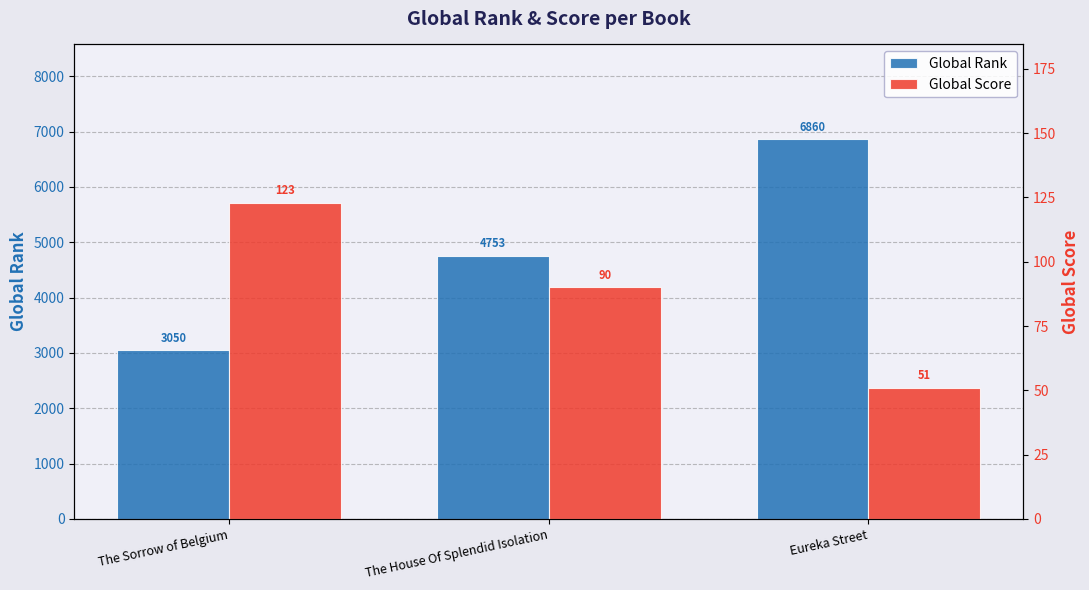

Where is Global Rank nearest to the value 4955?

The House Of Splendid Isolation